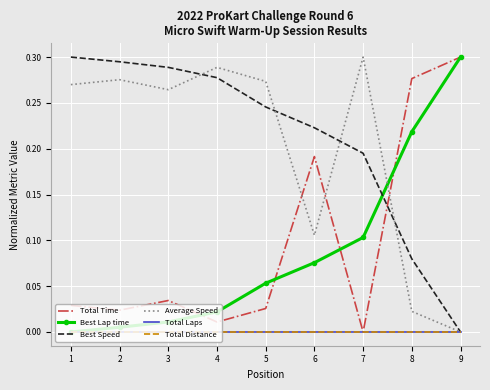

What is the sum of the Average Speed values at 2 and 5?

0.5